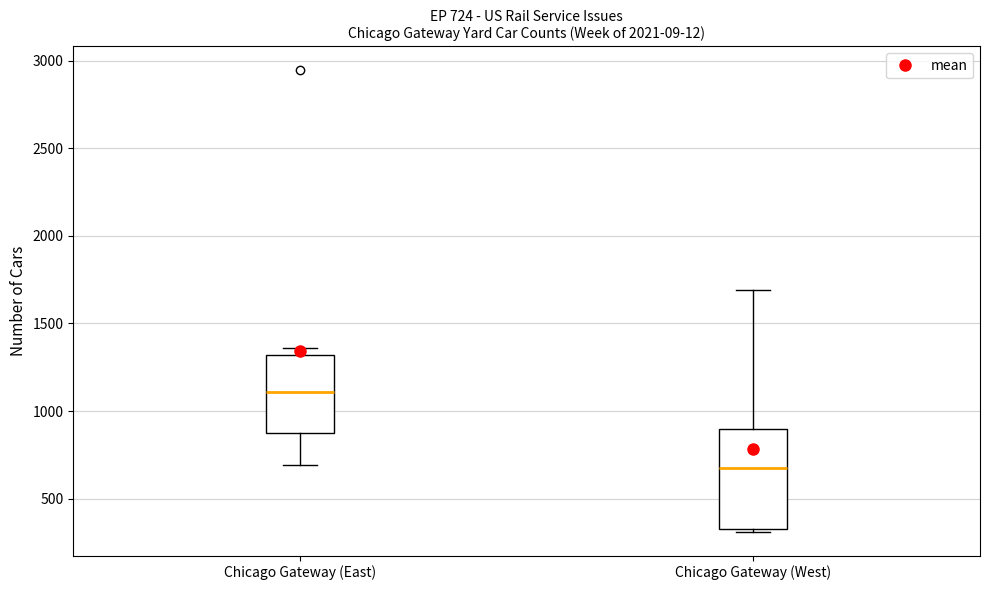

Which box's median line is the highest?

Chicago Gateway (East)